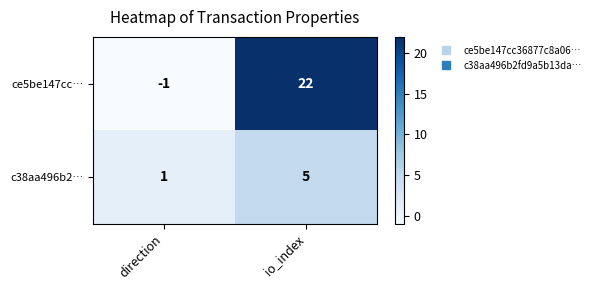

Is it true that c38aa496b2… equals 5 at io_index?

True